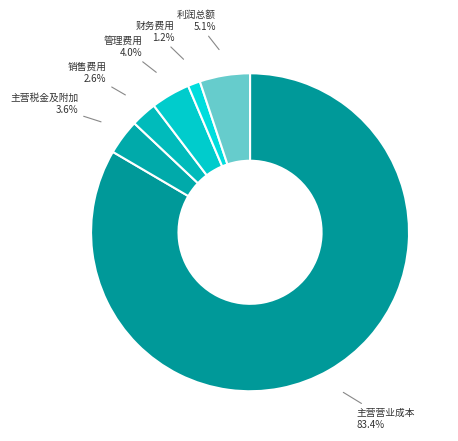

Combined, what portion of the pie is 利润总额 and 主营税金及附加?

8.7%